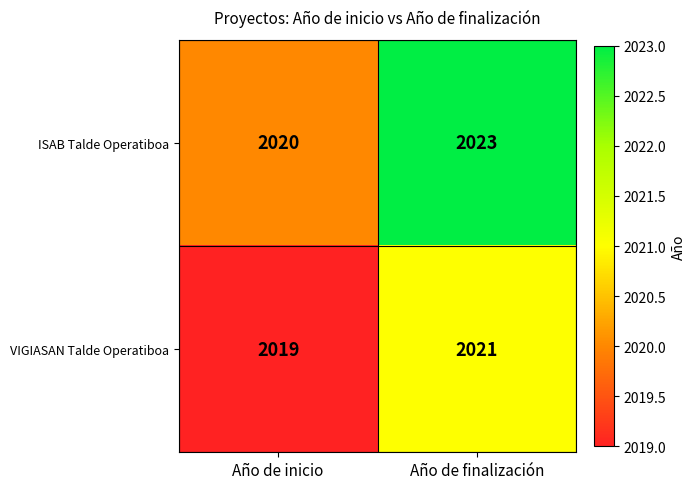

Reading left to right, what are all the values shown in this chart?

ISAB Talde Operatiboa: Año de inicio=2020	Año de finalización=2023
VIGIASAN Talde Operatiboa: Año de inicio=2019	Año de finalización=2021